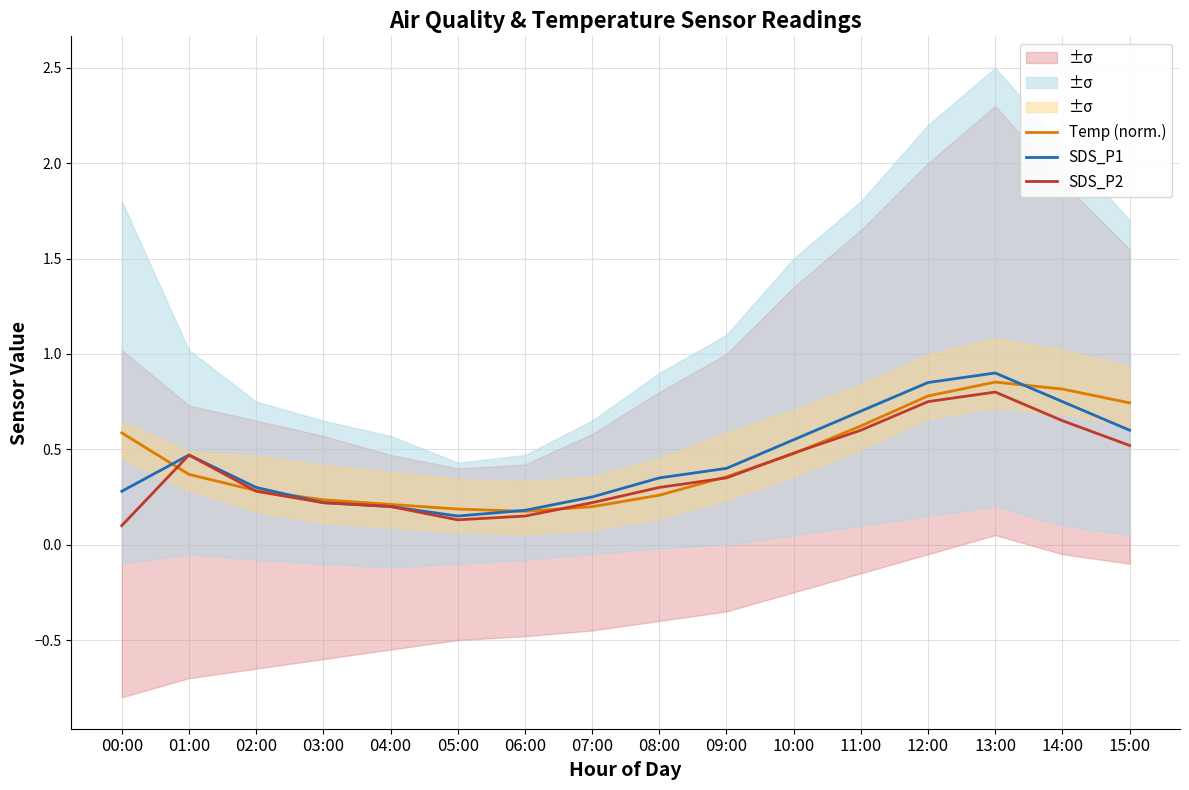

The SDS_P1 series shows 0.1 at 10:00. True or false?

False